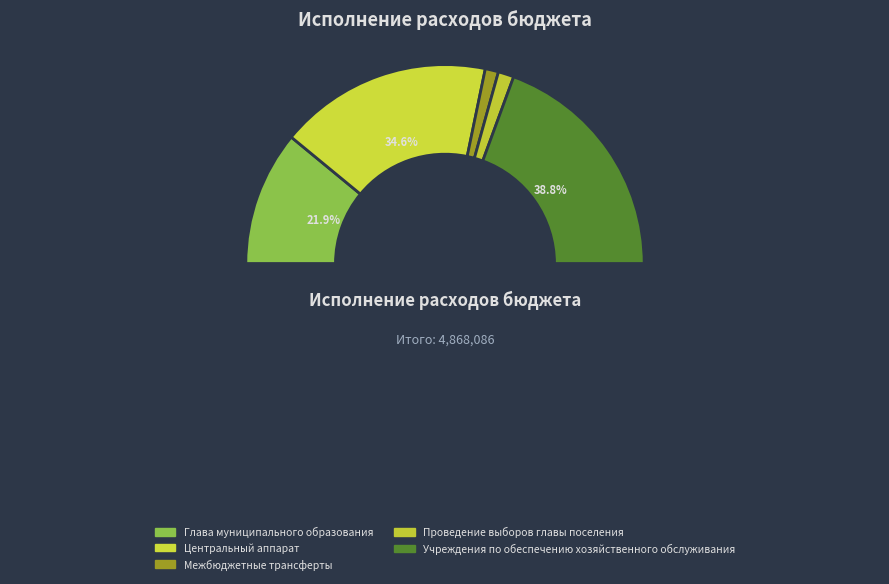

Is the sum of Проведение выборов главы поселения and Центральный аппарат greater than half?

No